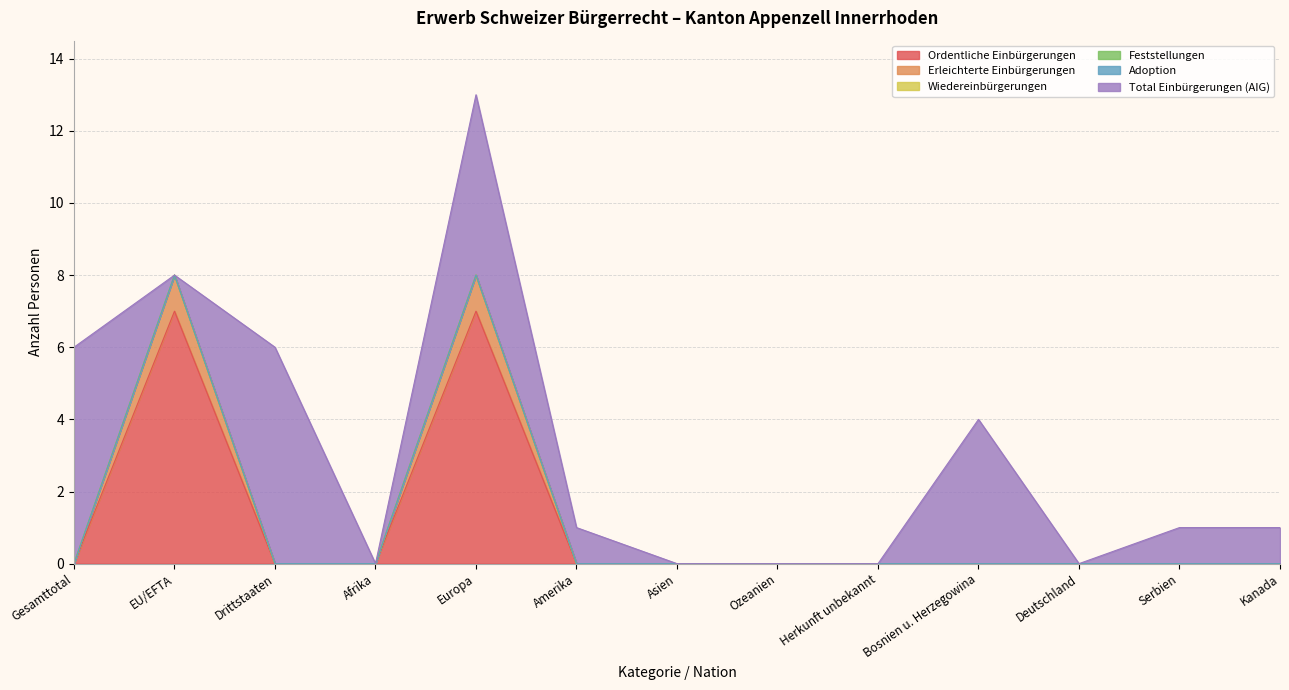

How many series are shown in this chart?

6